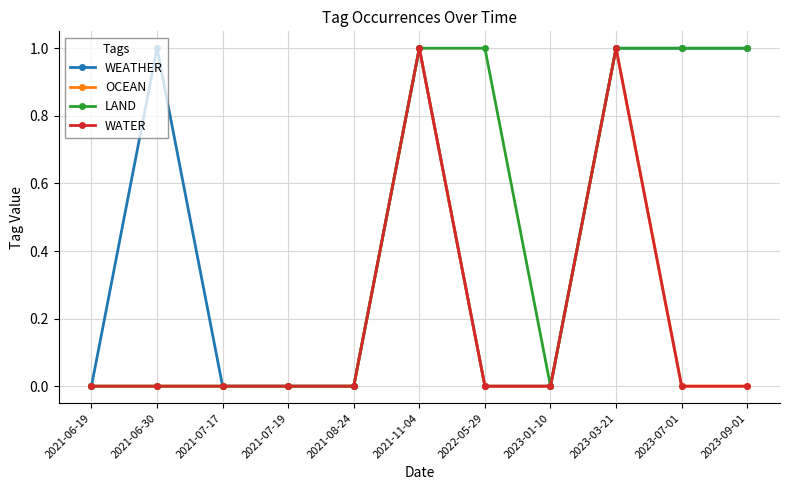

Does the chart have visible grid lines?

Yes